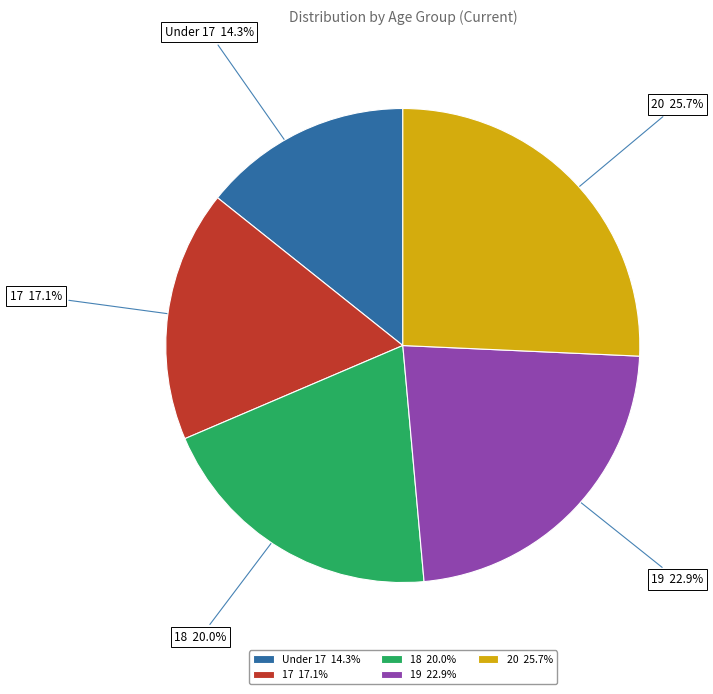

To the nearest percent, what portion does Under 17 represent?

14%